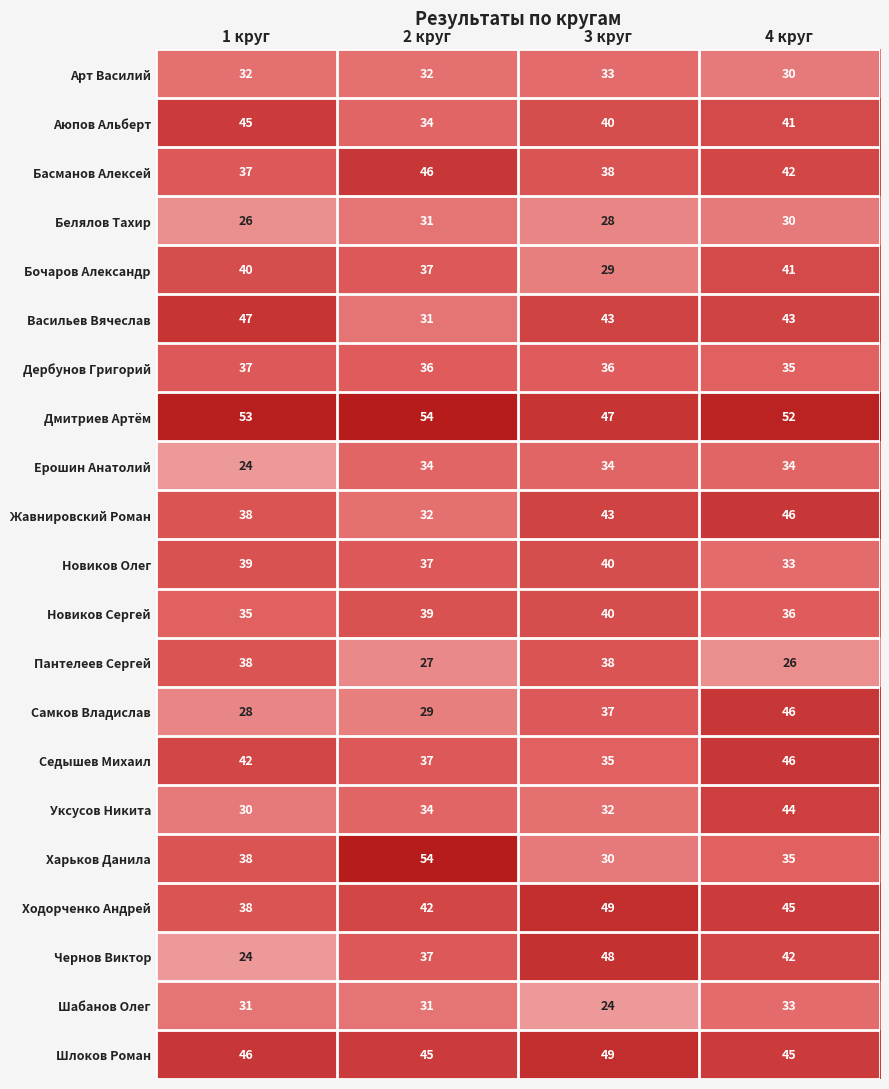

The value of Уксусов Никита at 1 круг is 45. True or false?

False